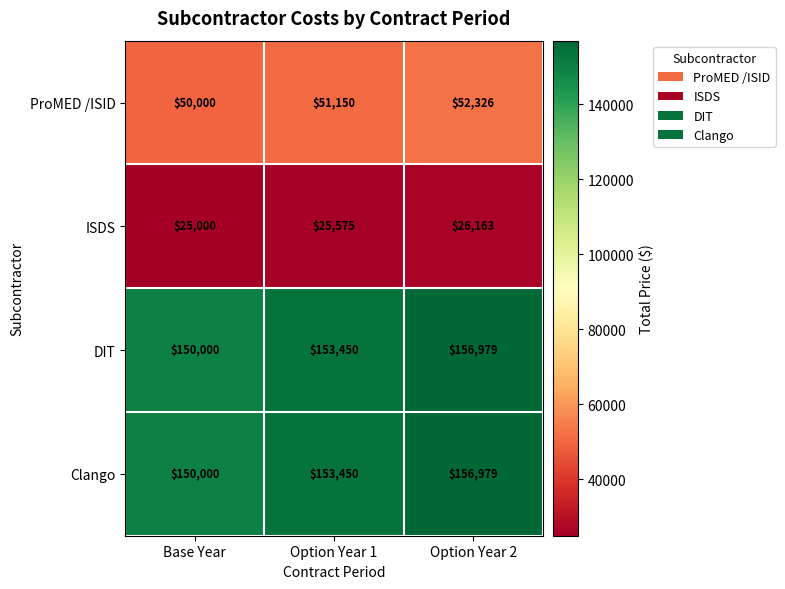

The DIT series shows 156979 at Option Year 2. True or false?

True